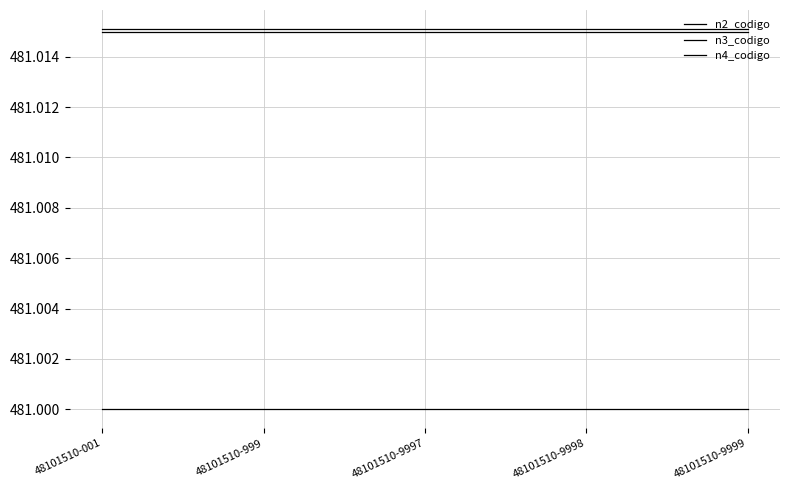

True or false: n3_codigo and n2_codigo cross at least once.

False